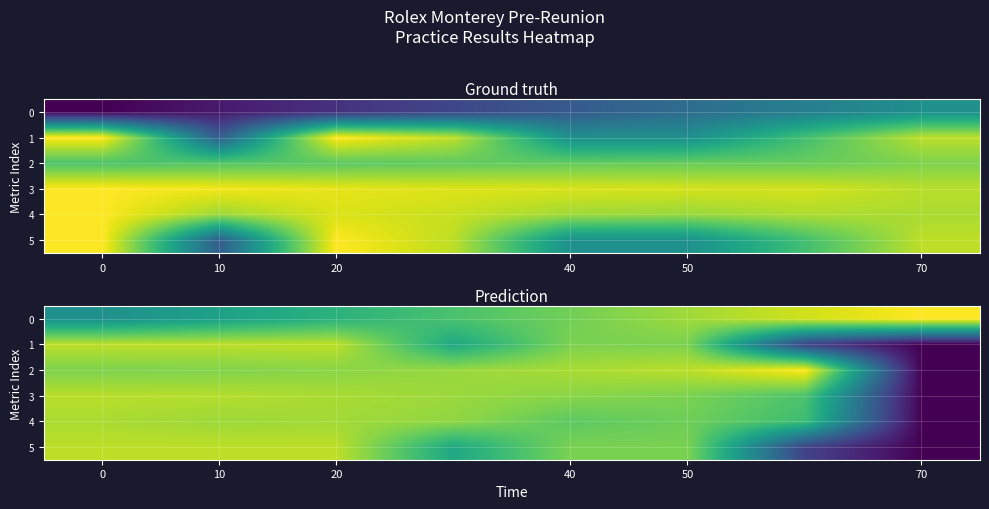

How many categories are shown in the chart?

8